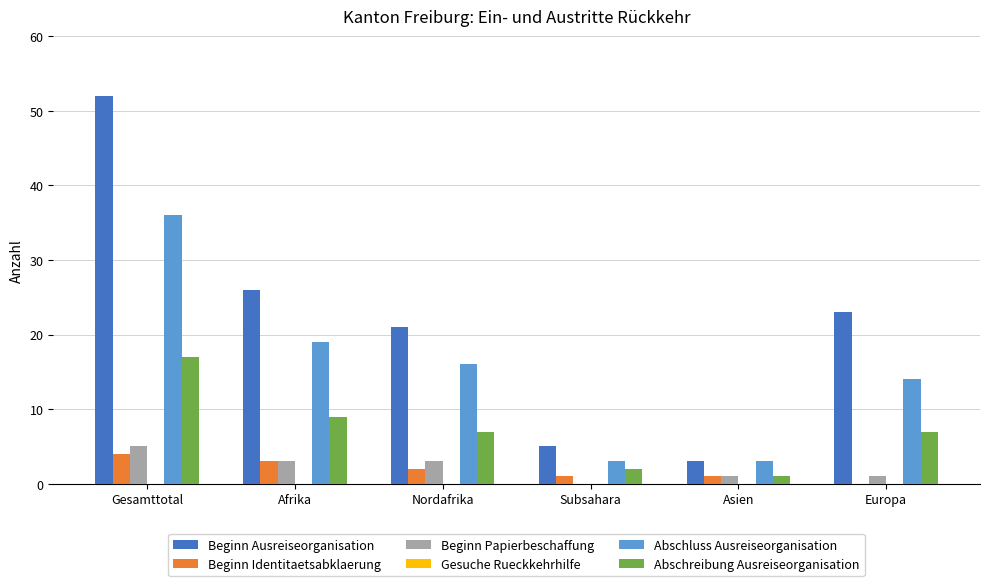

What is the sum of the Abschluss Ausreiseorganisation values at Gesamttotal and Nordafrika?

52